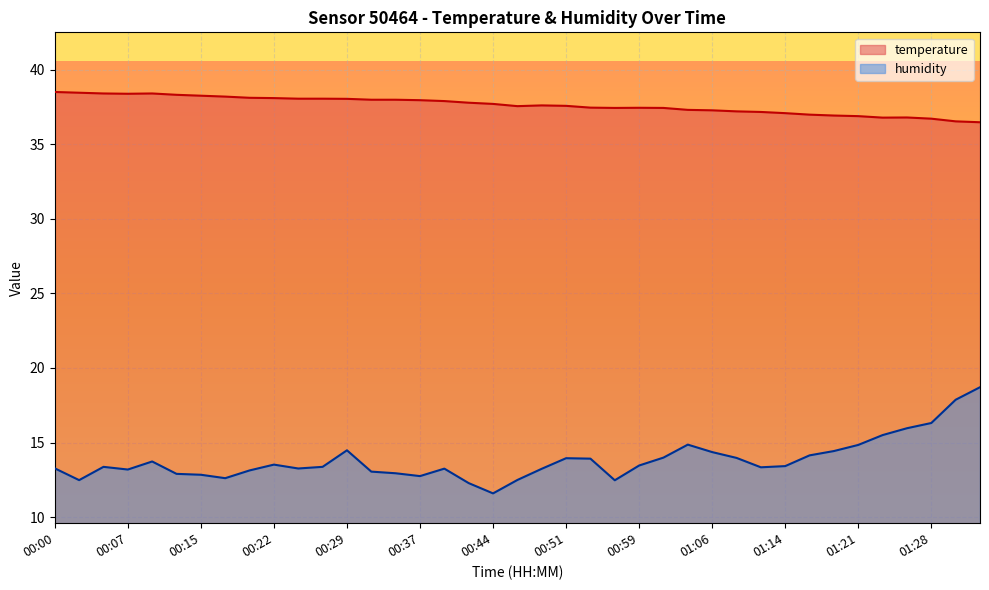

How many interior local peaks does the temperature series have?

4